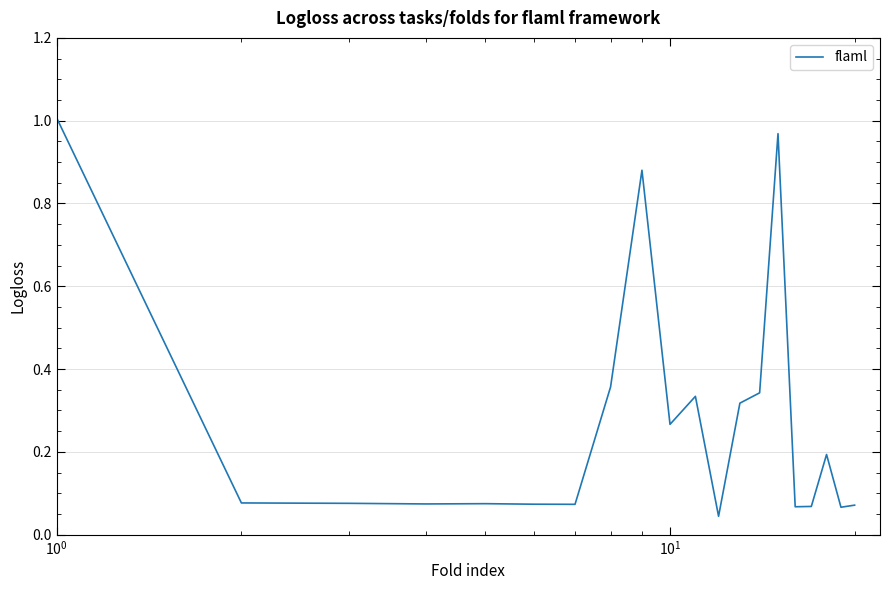

What is the difference between the maximum and minimum values?

1.0